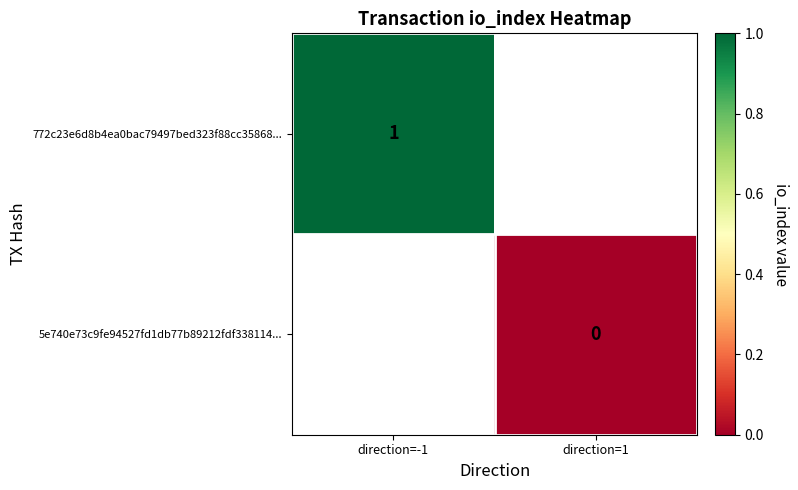

At how many categories does at least one series exceed 0?

1